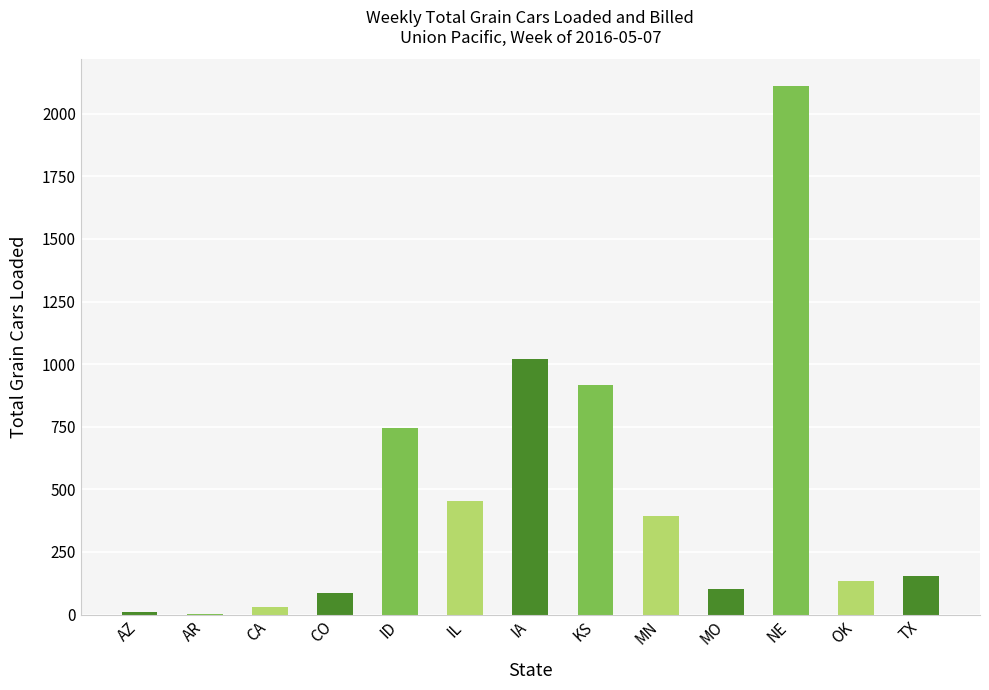

Which label corresponds to the largest value in the chart?

NE